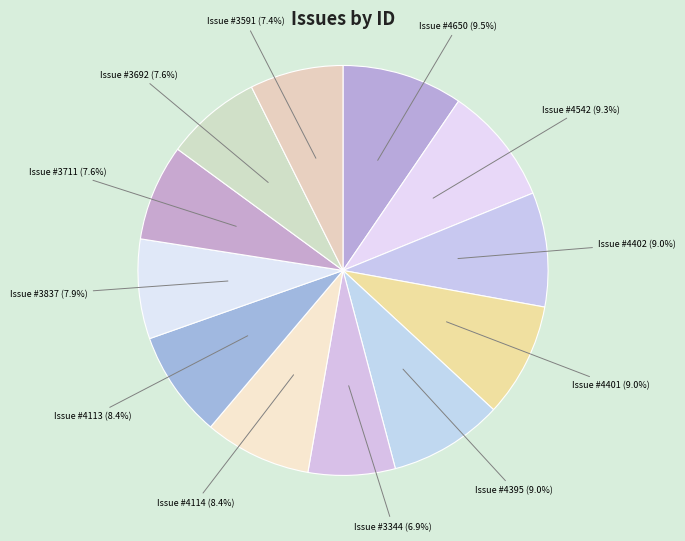

How many slices are in this pie chart?

12